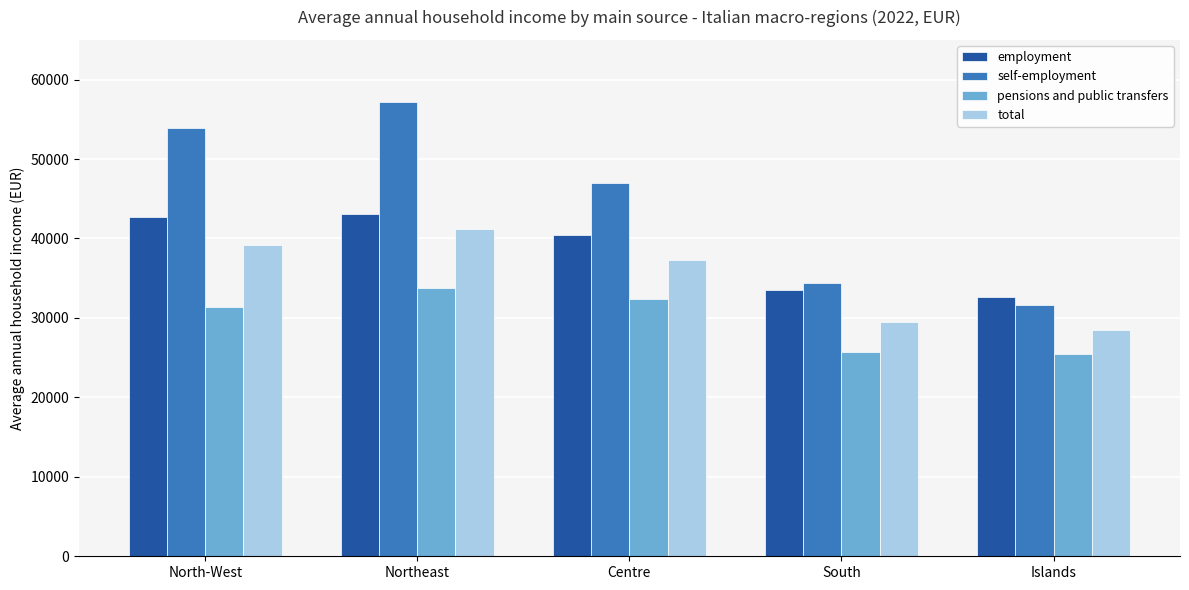

Reading left to right, transcribe all the data shown in this chart.

employment: 42650	43118	40393	33536	32674
self-employment: 53896	57200	47001	34394	31648
pensions and public transfers: 31424	33719	32373	25768	25503
total: 39240	41224	37259	29451	28511